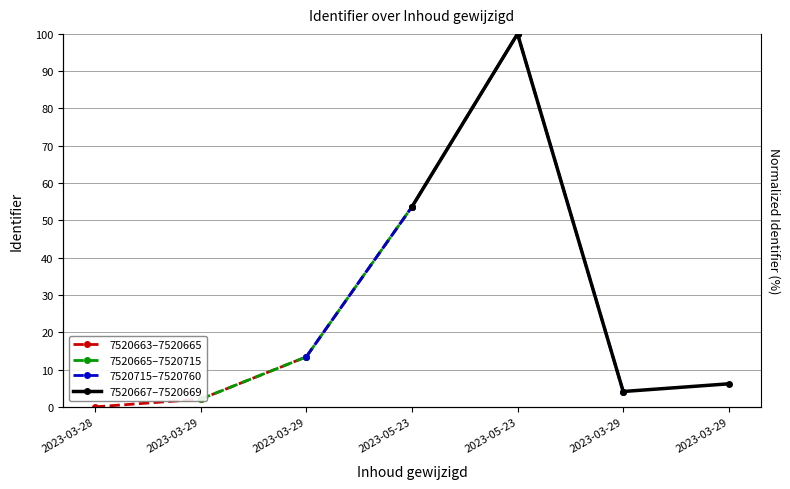

Reading right to left, transcribe all the data shown in this chart.

7520663–7520665: 53.6	13.4	2.1	0.0
7520665–7520715: 100.0	53.6	13.4	2.1
7520715–7520760: 4.1	100.0	53.6	13.4
7520667–7520669: 6.2	4.1	100.0	53.6